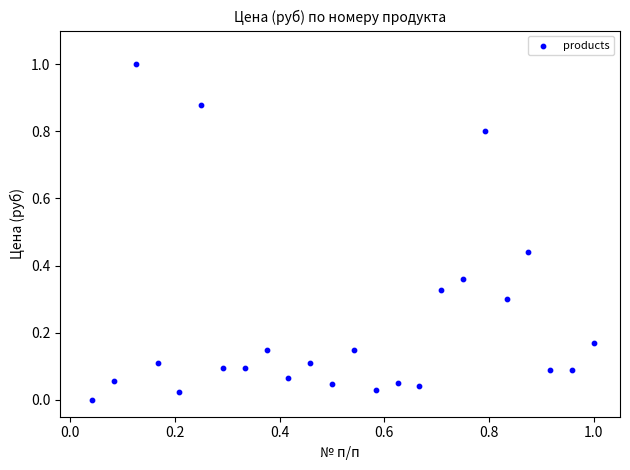

What is the range of Y values (max minus min)?

1.0